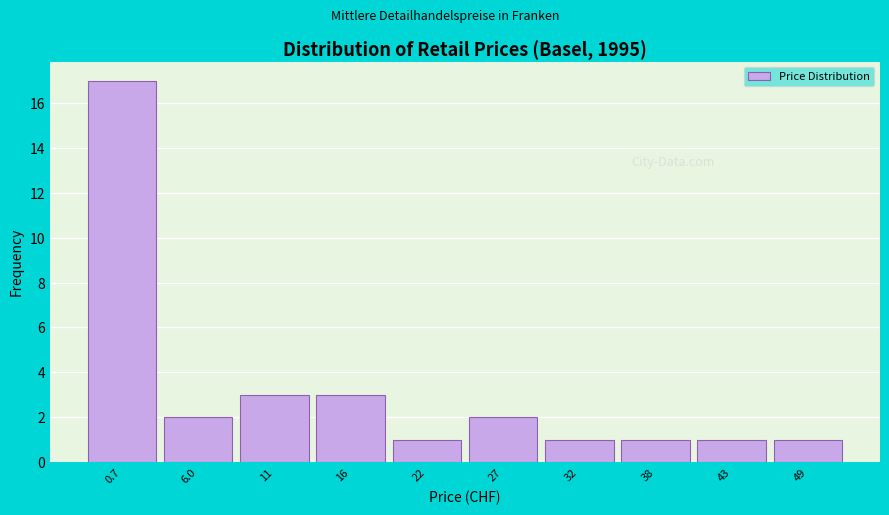

Reading left to right, list all the values displayed in this chart.

0.7=17	6.0=2	11=3	16=3	22=1	27=2	32=1	38=1	43=1	49=1